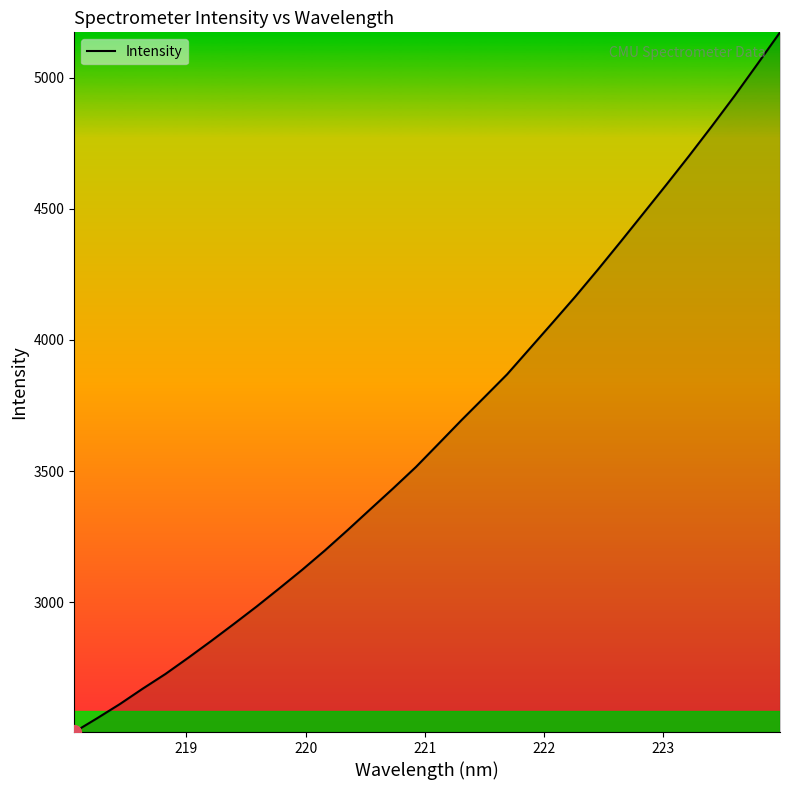

What is the maximum value shown in the chart?

5172.6